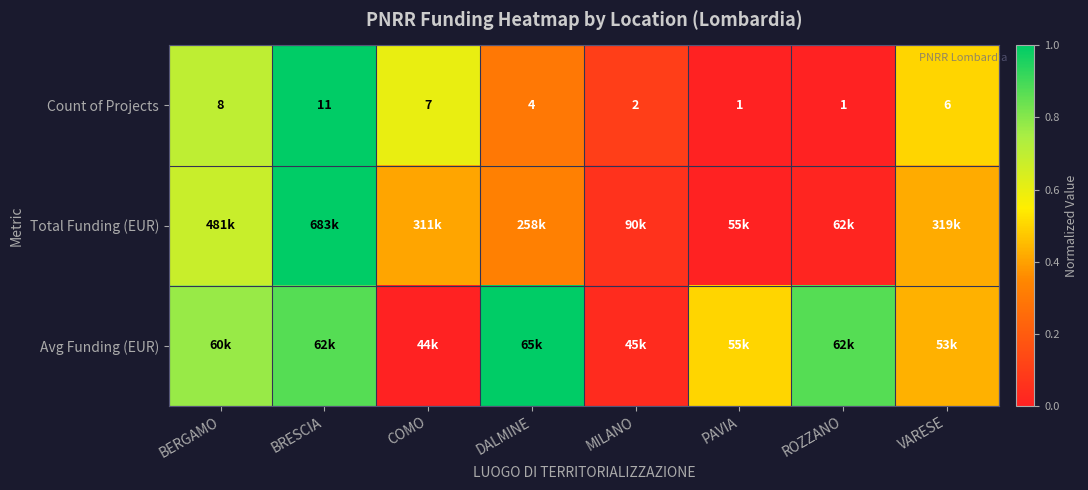

What is the difference between the highest and lowest values at MILANO?

0.1